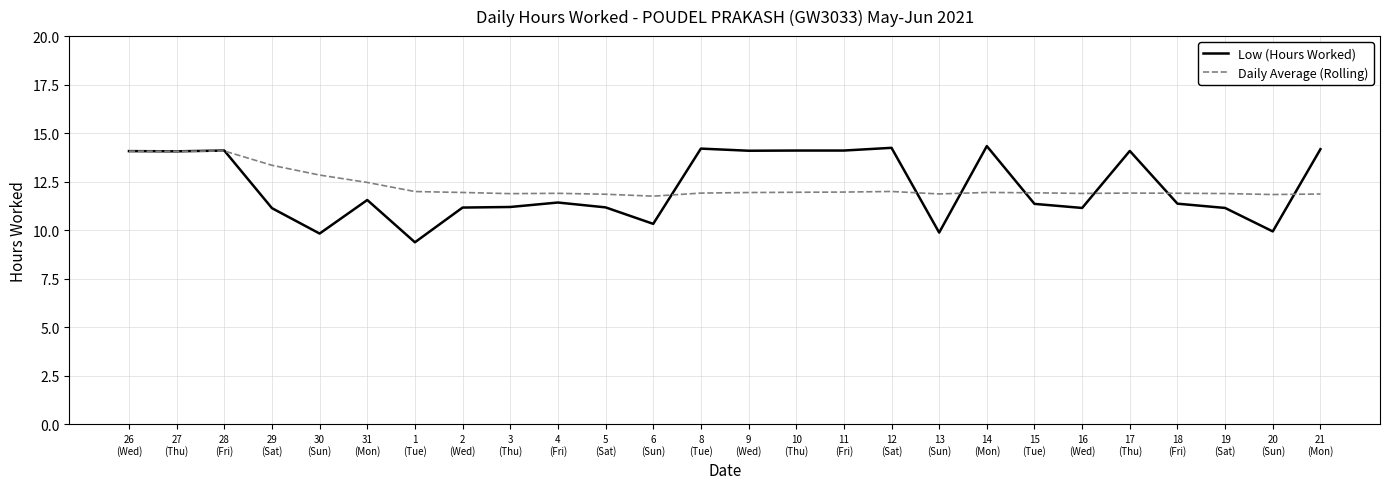

What is the minimum value shown in the chart?

9.4